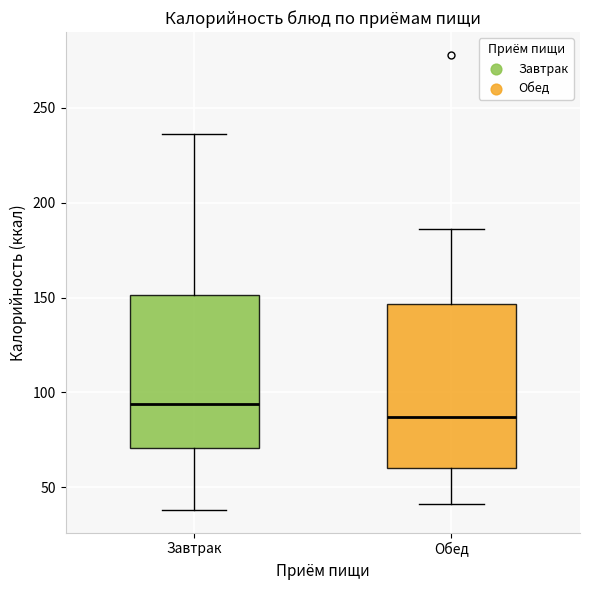

Reading left to right, transcribe this box plot: for each box, give where its median line is, the range the box spans, and where its two whiskers end, as read against the y-axis. The values are not printed on the chart, so give them approximately, as read against the axis.

Завтрак: median 95, box 70 to 150, whiskers 40 to 235
Обед: median 85, box 60 to 145, whiskers 40 to 185